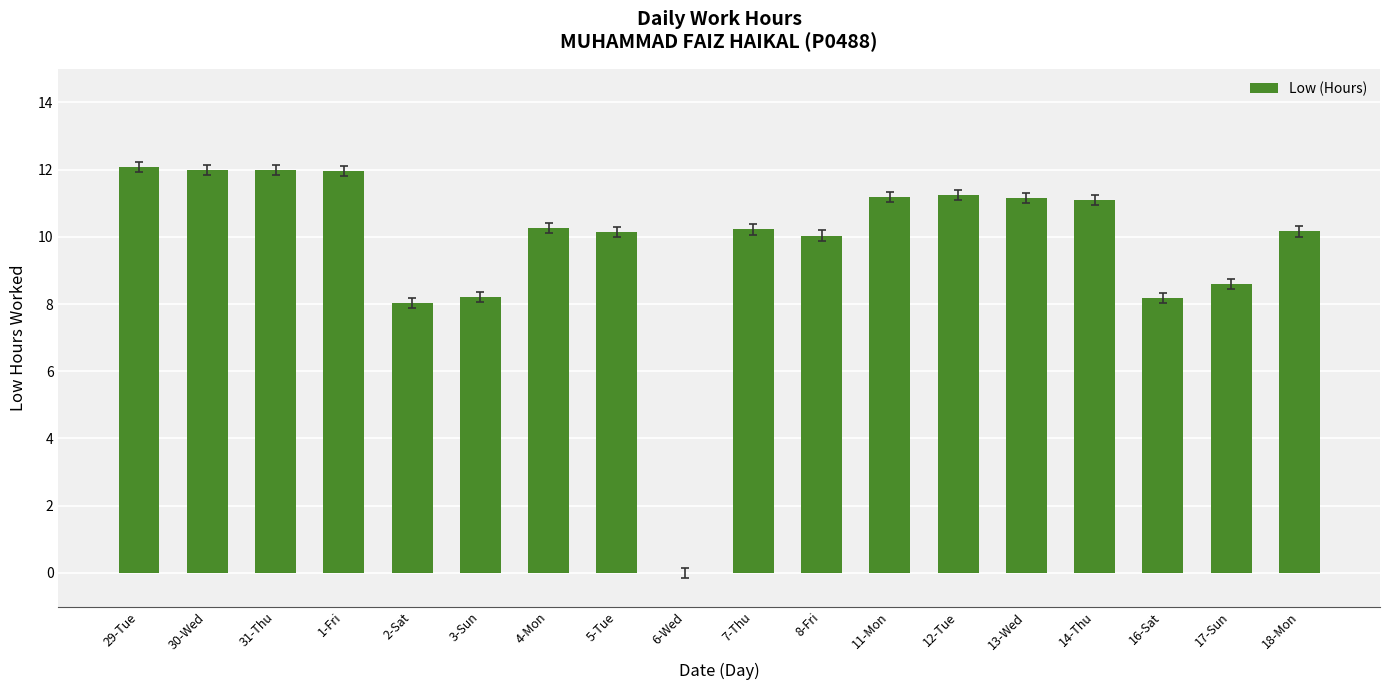

What is the difference between the values at 4-Mon and 2-Sat?

2.2